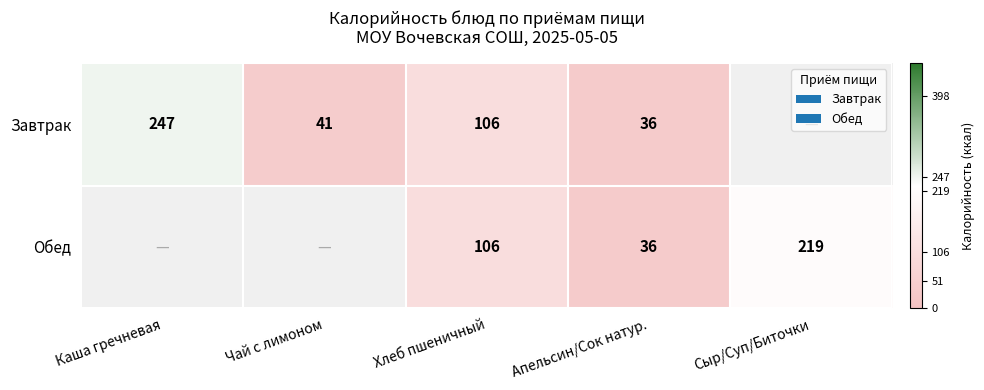

The value of Обед at Апельсин/Сок натур. is 55. True or false?

False